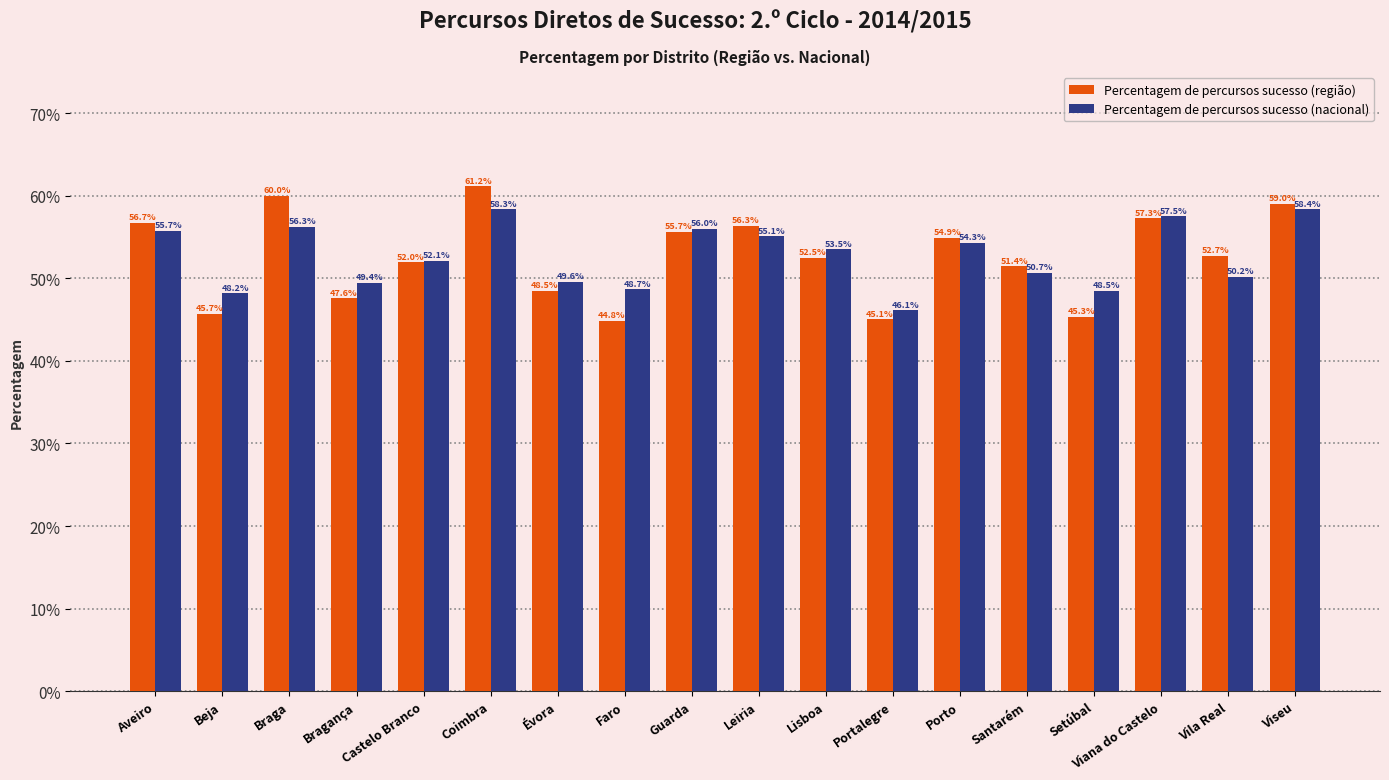

Rank the series at Aveiro from lowest to highest value.

Percentagem de percursos sucesso (nacional), Percentagem de percursos sucesso (região)